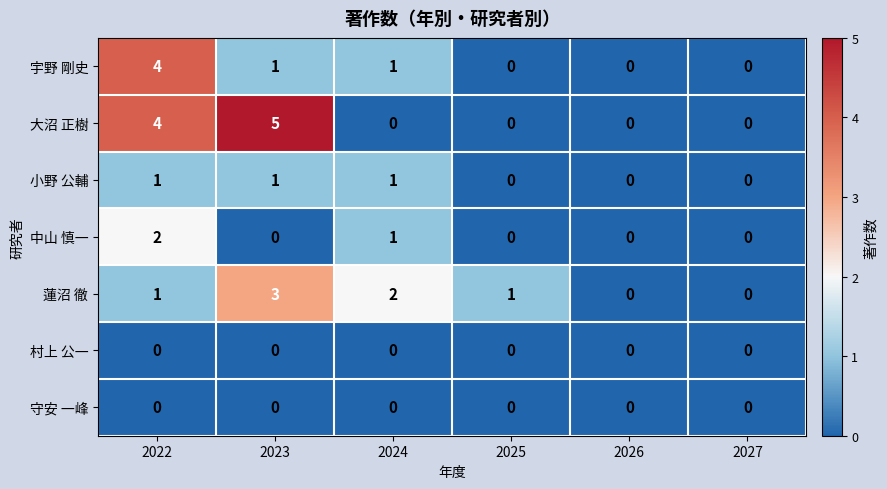

Is it true that 蓮沼 徹 equals 3 at 2024?

False